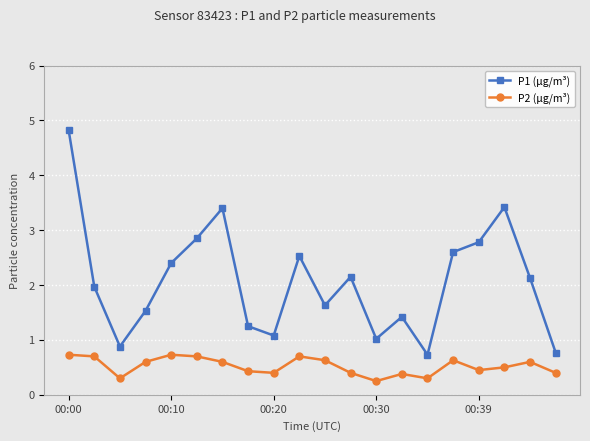

Which series has the largest total across all categories?

P1 (µg/m³)